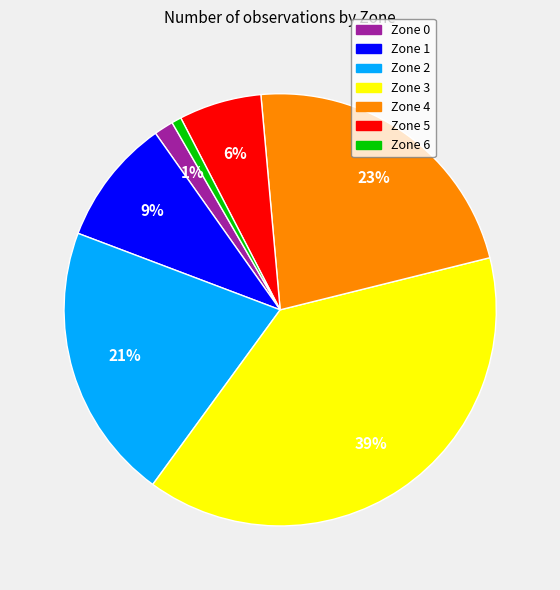

To the nearest percent, what is the difference between the Zone 0 and Zone 1 slice percentages?

8%